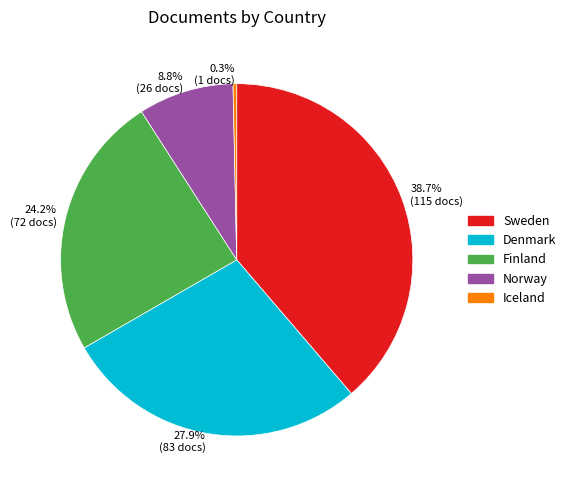

What is the largest slice in the pie chart?

38.7% (115 docs)